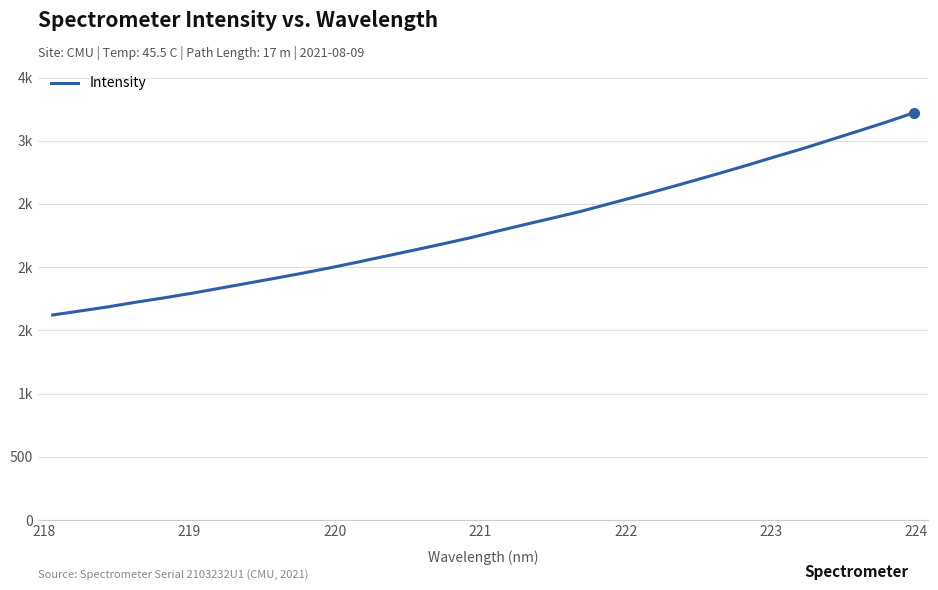

Reading left to right, list all the values displayed in this chart.

1622.0	1653.8	1686.6	1723.1	1757.0	1793.6	1833.0	1872.6	1912.3	1952.9	1996.0	2041.2	2088.2	2134.9	2182.3	2231.2	2285.0	2337.7	2389.0	2440.9	2499.8	2558.3	2618.3	2679.9	2742.5	2806.6	2873.1	2937.4	3006.9	3076.4	3146.4	3220.8